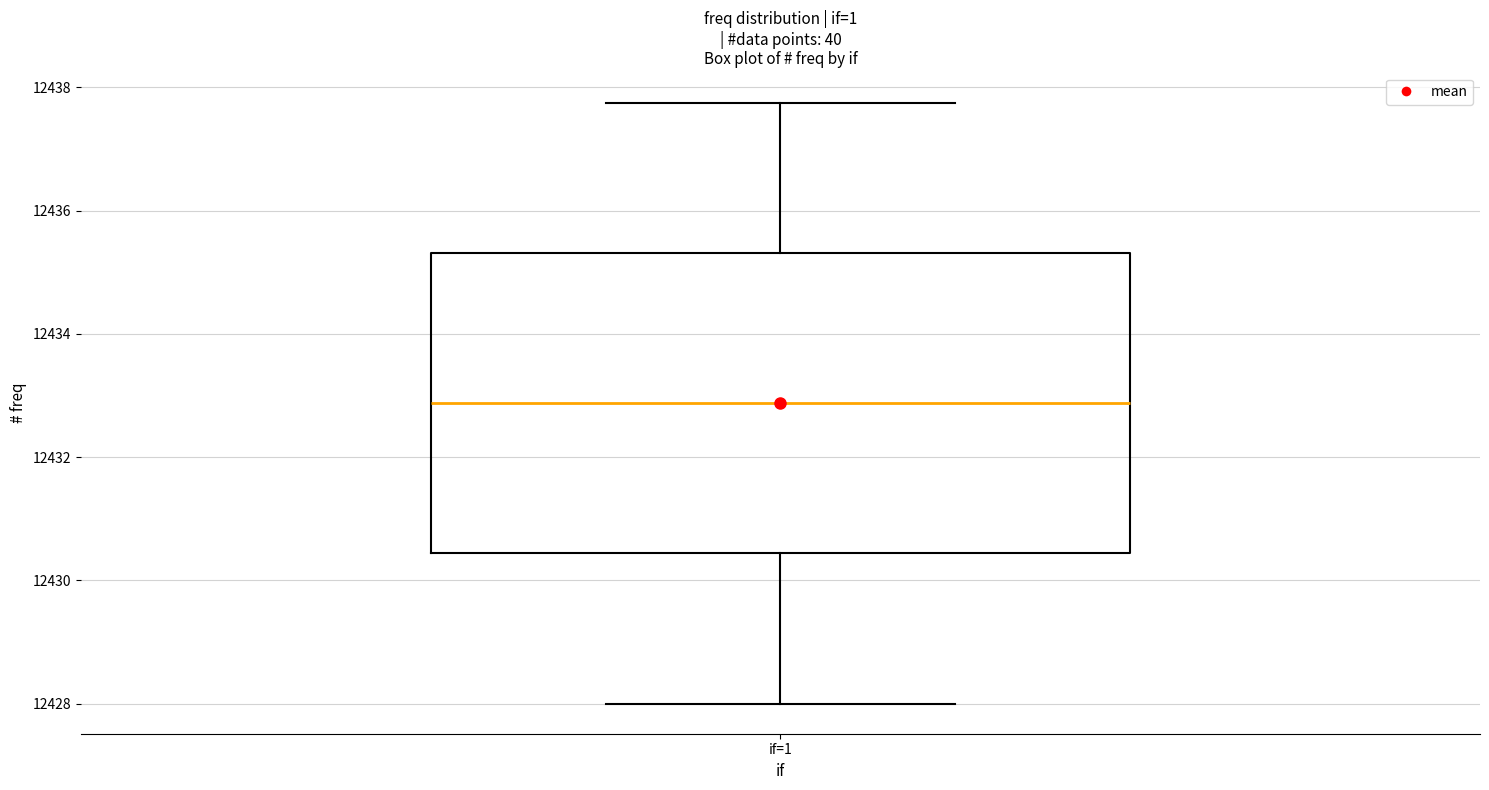

Where does the lower whisker of the box for if=1 end on the y-axis? The values are not printed on the chart, so give them approximately, as read against the axis.

12428.0